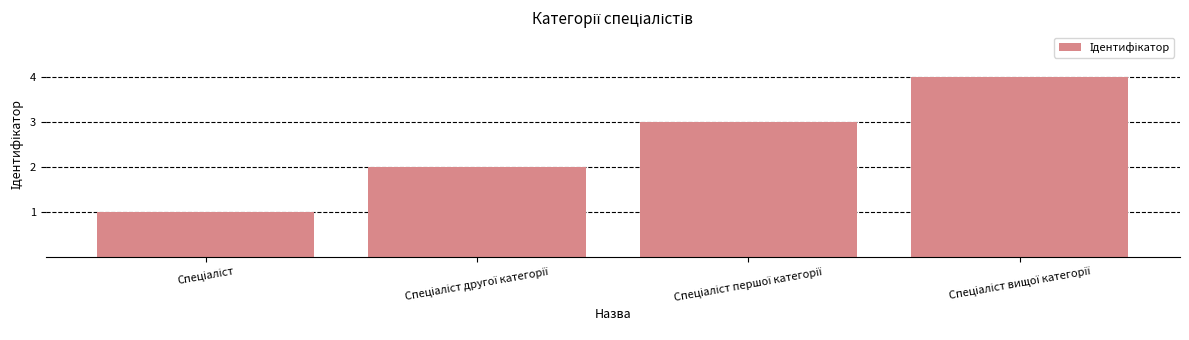

What is the greatest value displayed?

4